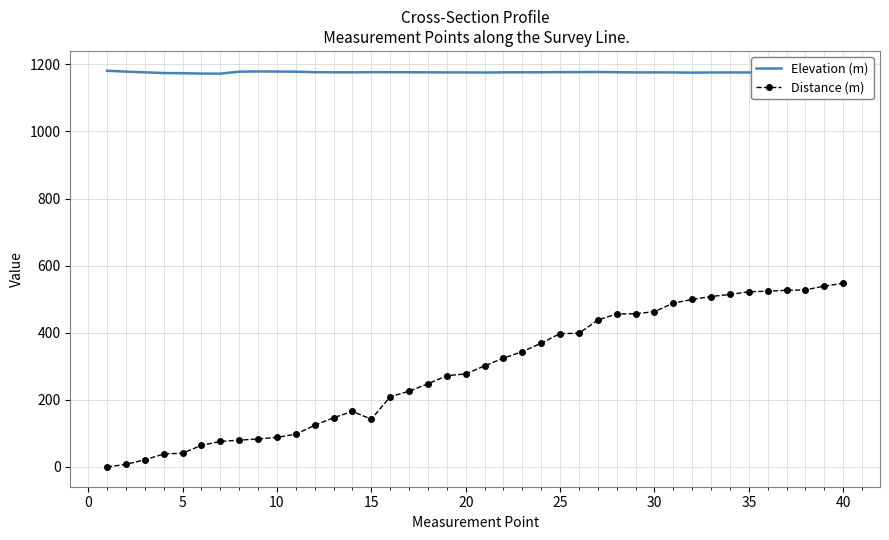

What is the maximum value shown in the chart?

1181.1